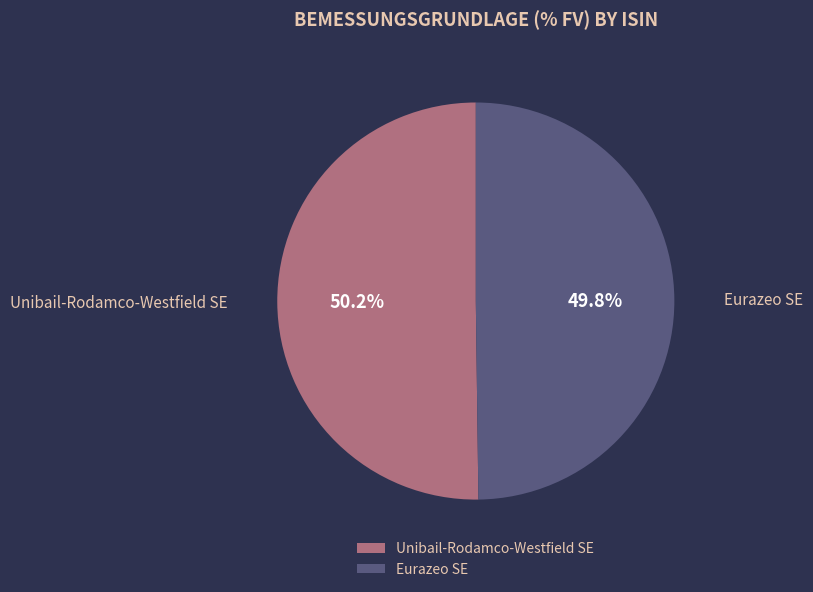

What percentage do Eurazeo SE and Unibail-Rodamco-Westfield SE together represent?

100.0%